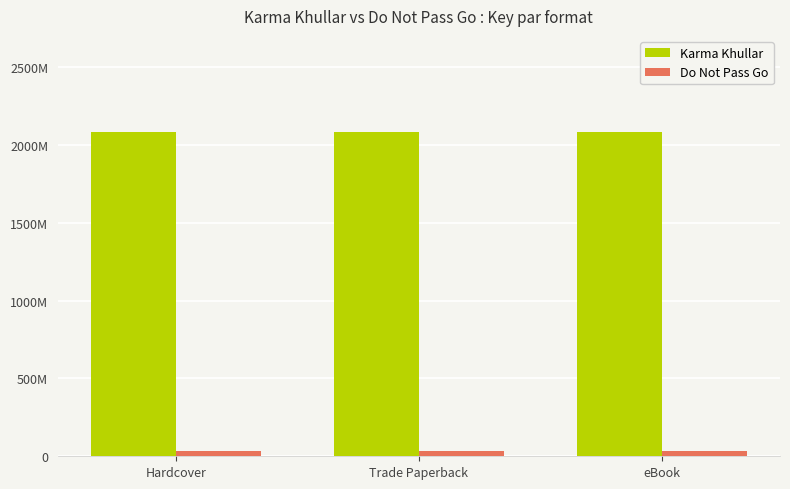

At eBook, list the series in order from smallest to largest.

Do Not Pass Go, Karma Khullar